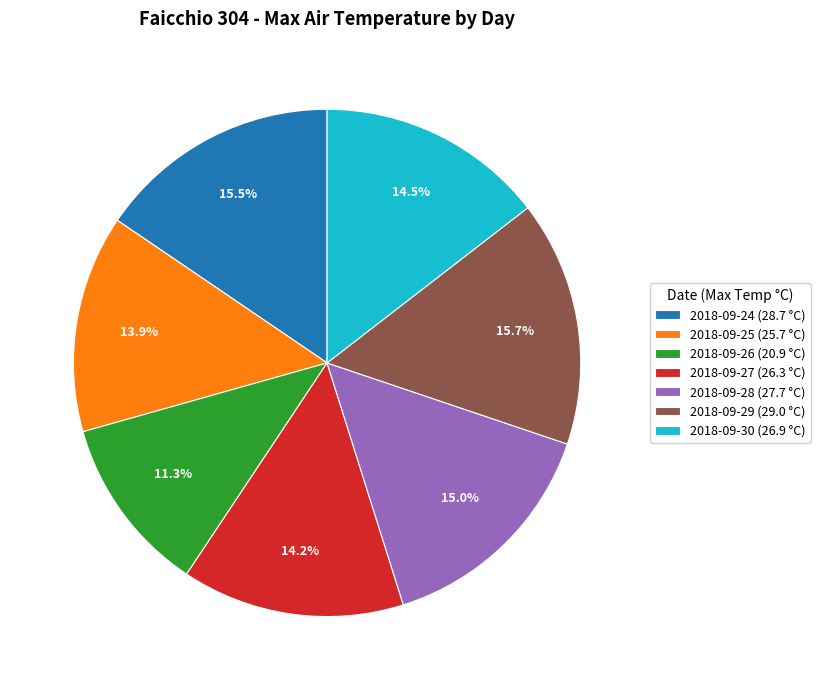

What percentage is the 2018-09-25 slice, to the nearest percent?

14%